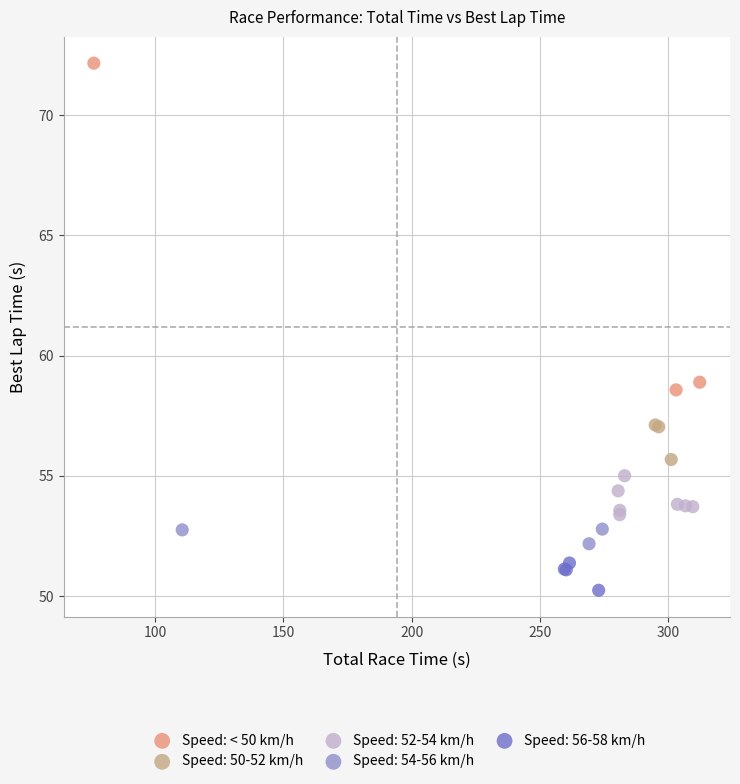

Which series reaches the maximum Y coordinate?

Speed: < 50 km/h